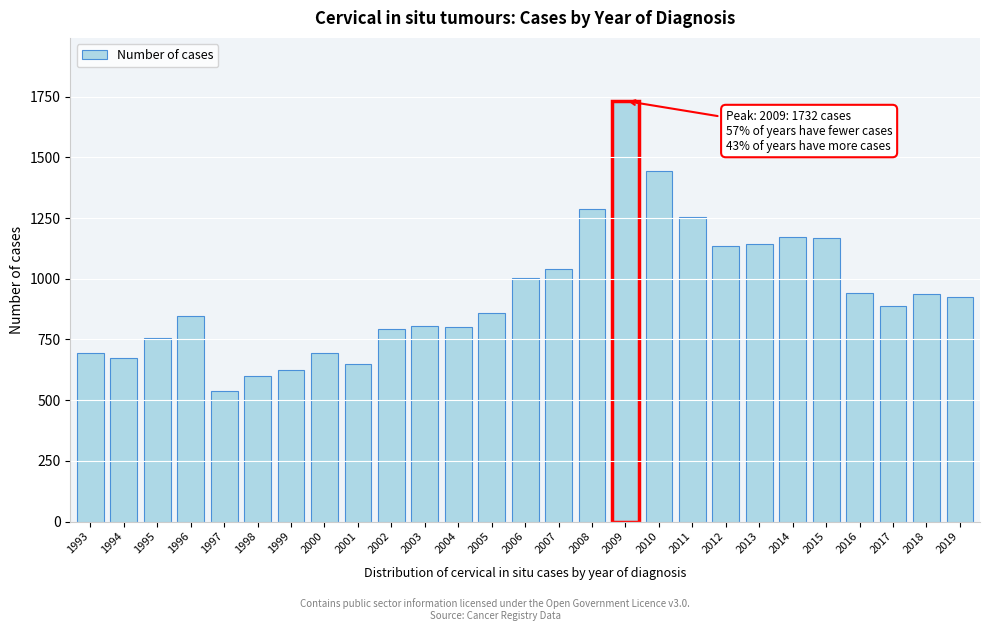

True or false: the data shows 940 at 2016.

True